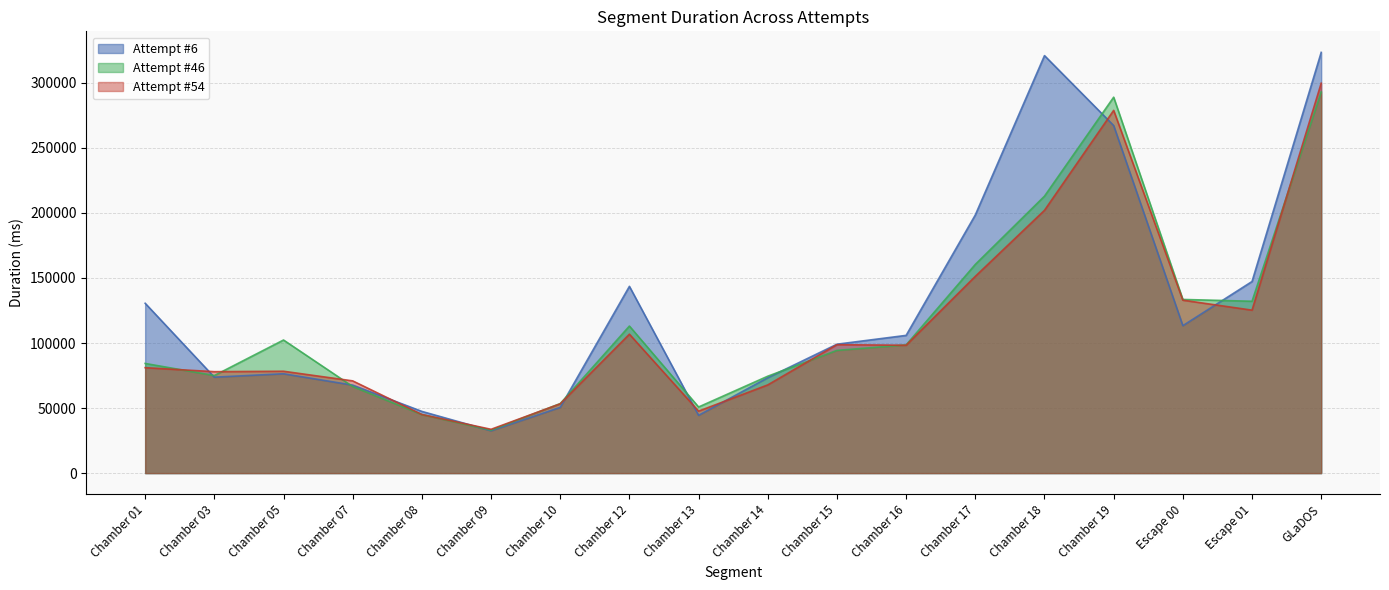

Which label corresponds to the smallest value in the chart?

Chamber 09